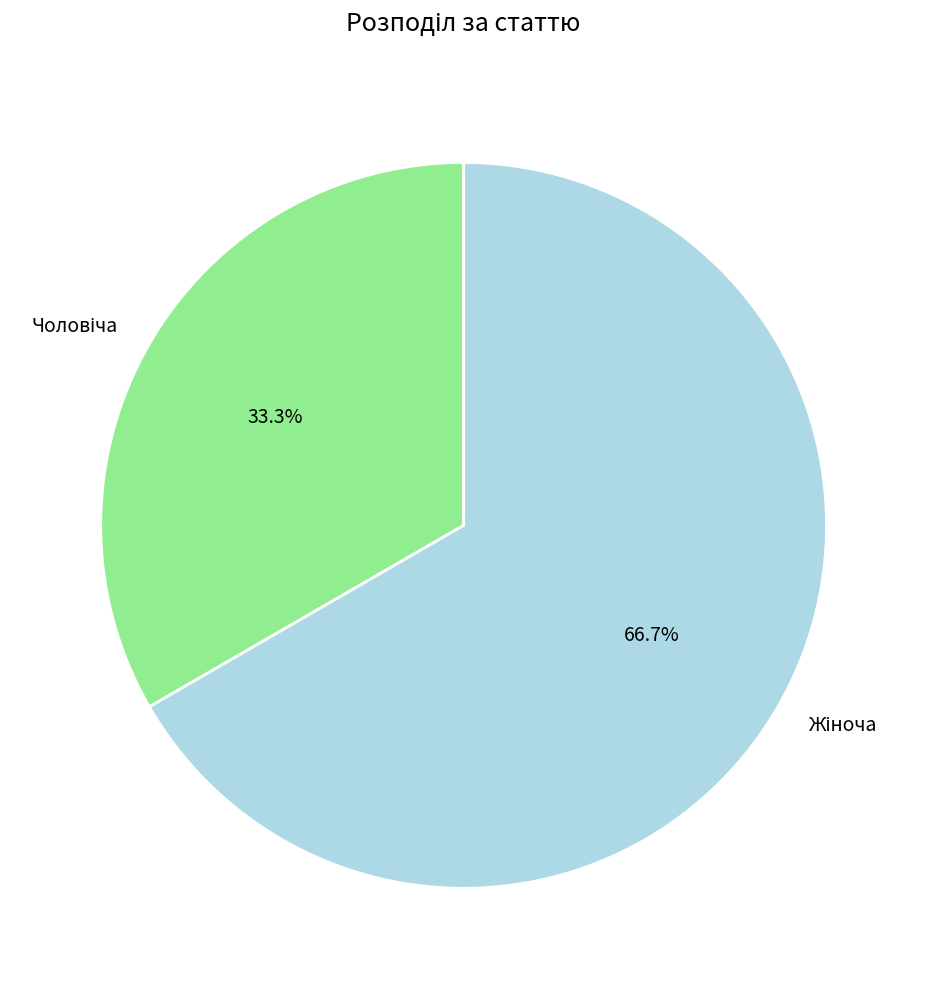

To the nearest percent, what is the average slice percentage?

50%